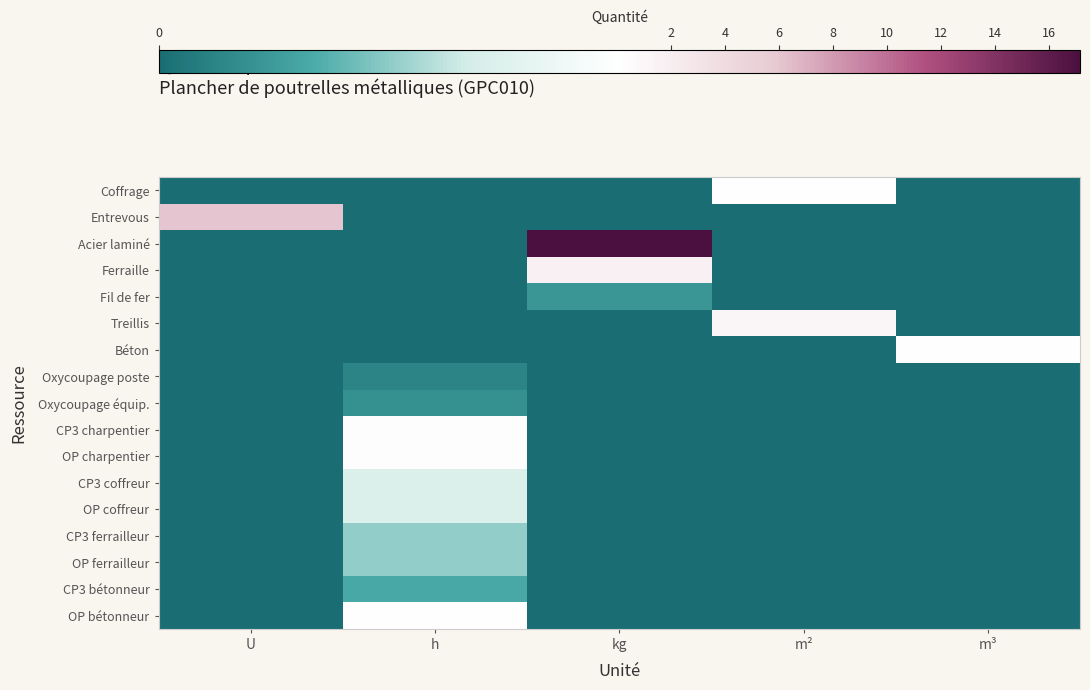

What is the spread (max minus min) of values at kg?

17.2